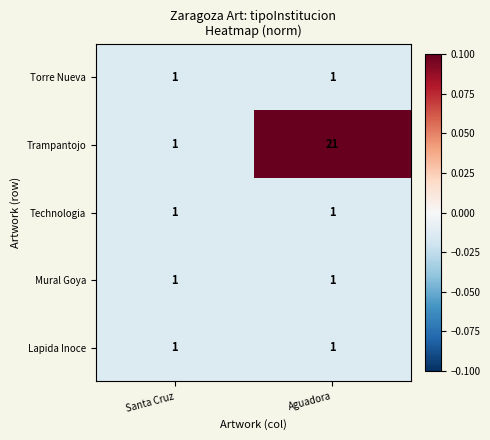

Reading left to right, list all the values displayed in this chart.

Torre Nueva: Santa Cruz=1	Aguadora=1
Trampantojo: Santa Cruz=1	Aguadora=21
Technologia: Santa Cruz=1	Aguadora=1
Mural Goya: Santa Cruz=1	Aguadora=1
Lapida Inoce: Santa Cruz=1	Aguadora=1